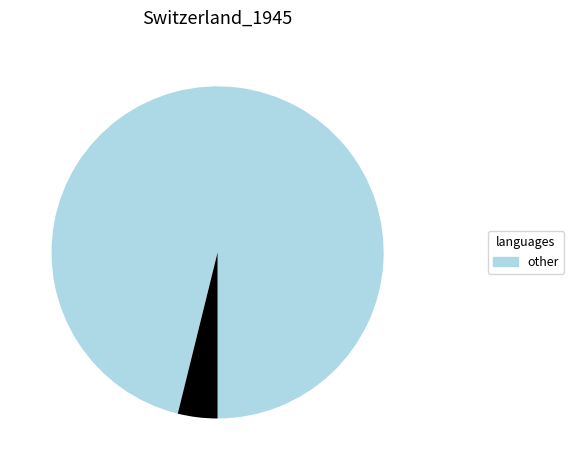

Is there a majority slice in this chart?

Yes